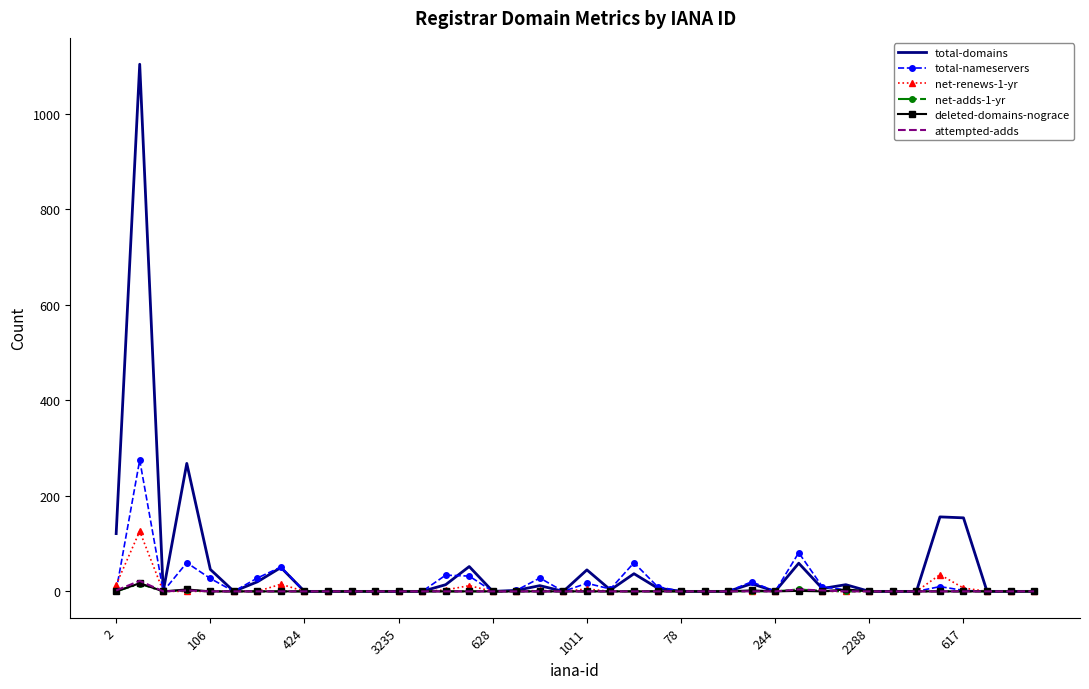

What is the difference between the second highest and minimum values in the attempted-adds series?

4